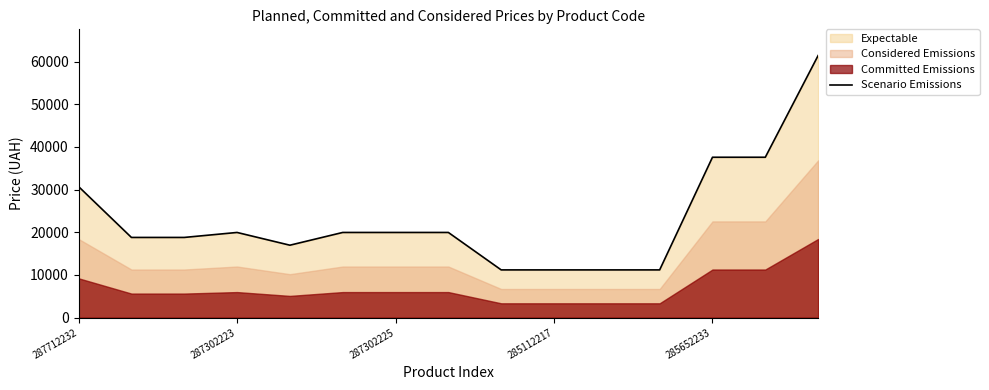

What is the lowest value of the Scenario Emissions series?

11188.2